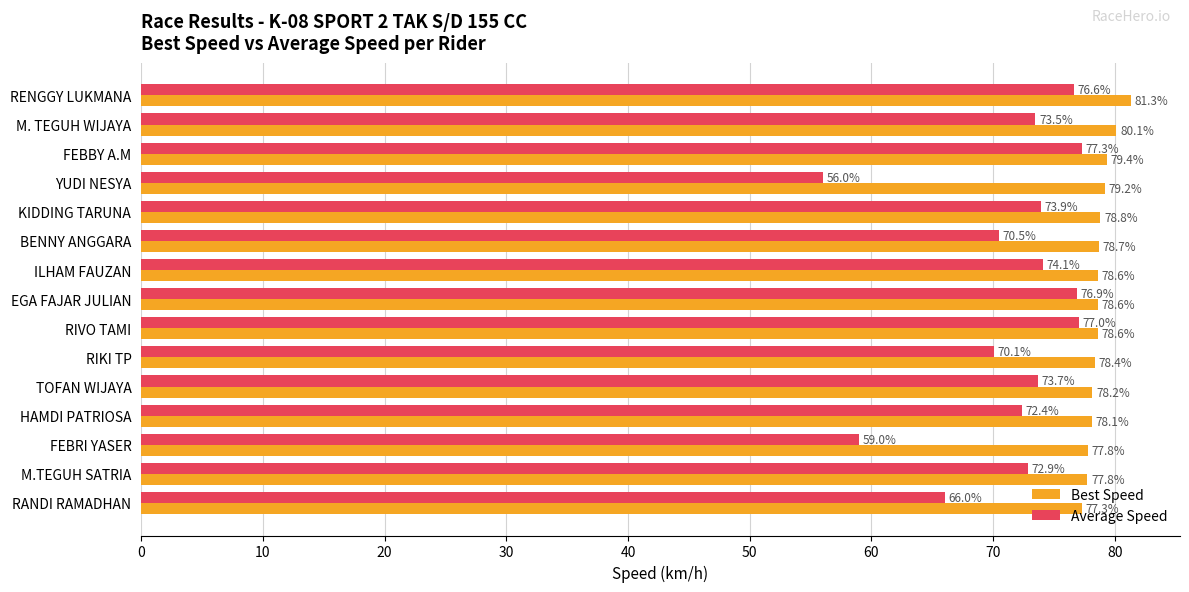

True or false: Best Speed has a value of 77.8 at M.TEGUH SATRIA.

True